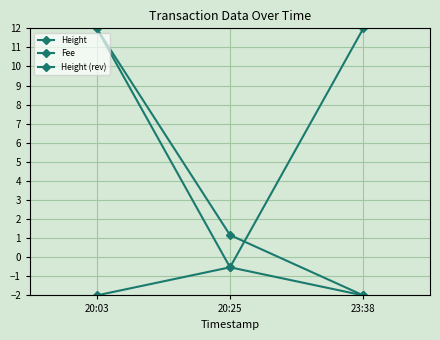

What is the difference between the Fee values at 20:25 and 20:03?

10.8